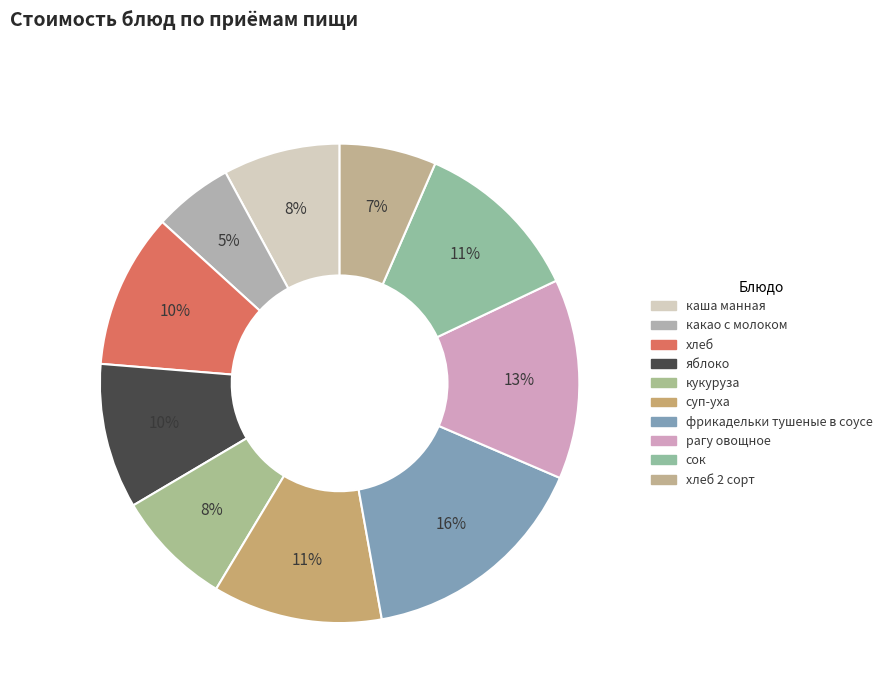

Which category has the smallest portion of the pie?

какао с молоком